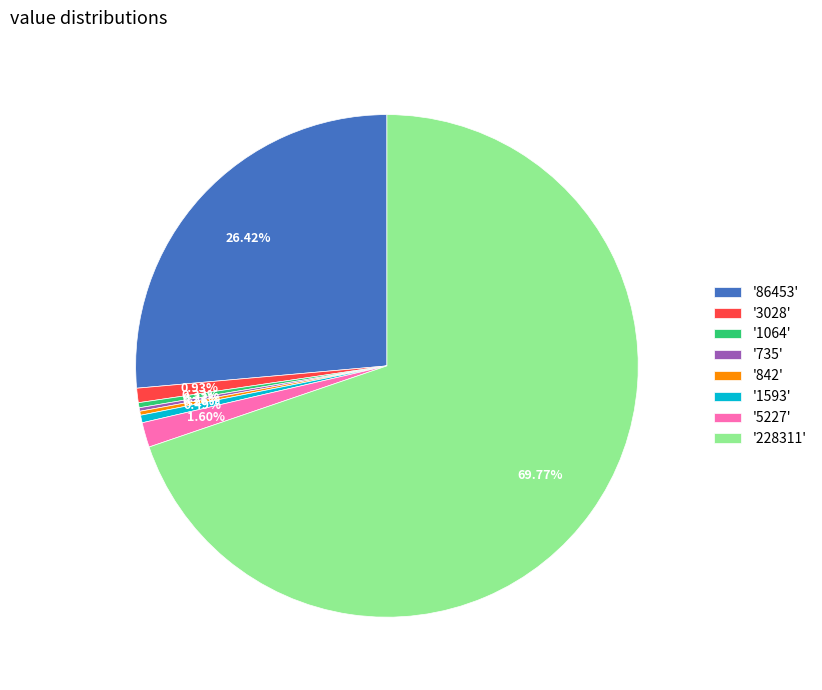

What is the majority slice?

'228311'